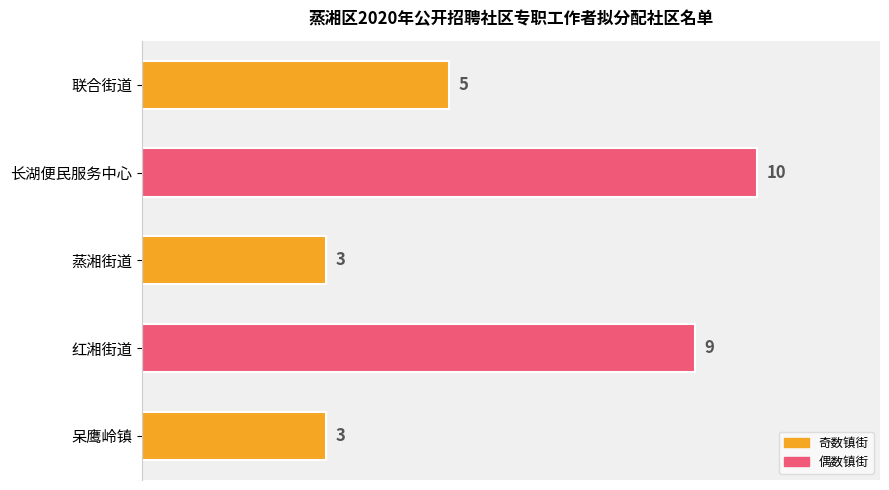

What is the average value?

6